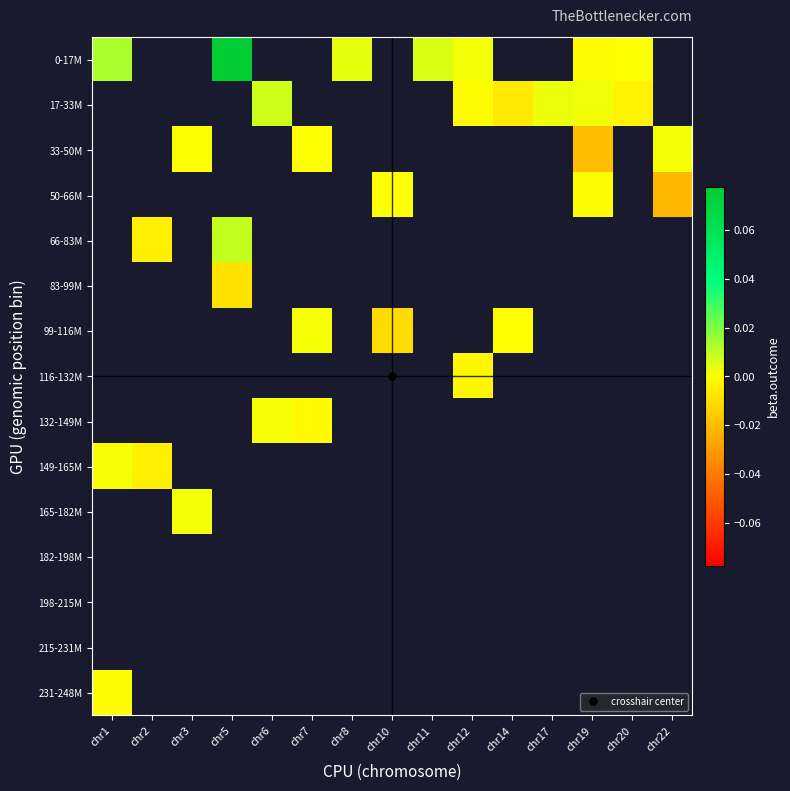

Rank the series at chr2 from lowest to highest value.

0-17M, 17-33M, 33-50M, 50-66M, 66-83M, 83-99M, 99-116M, 116-132M, 132-149M, 149-165M, 165-182M, 182-198M, 198-215M, 215-231M, 231-248M